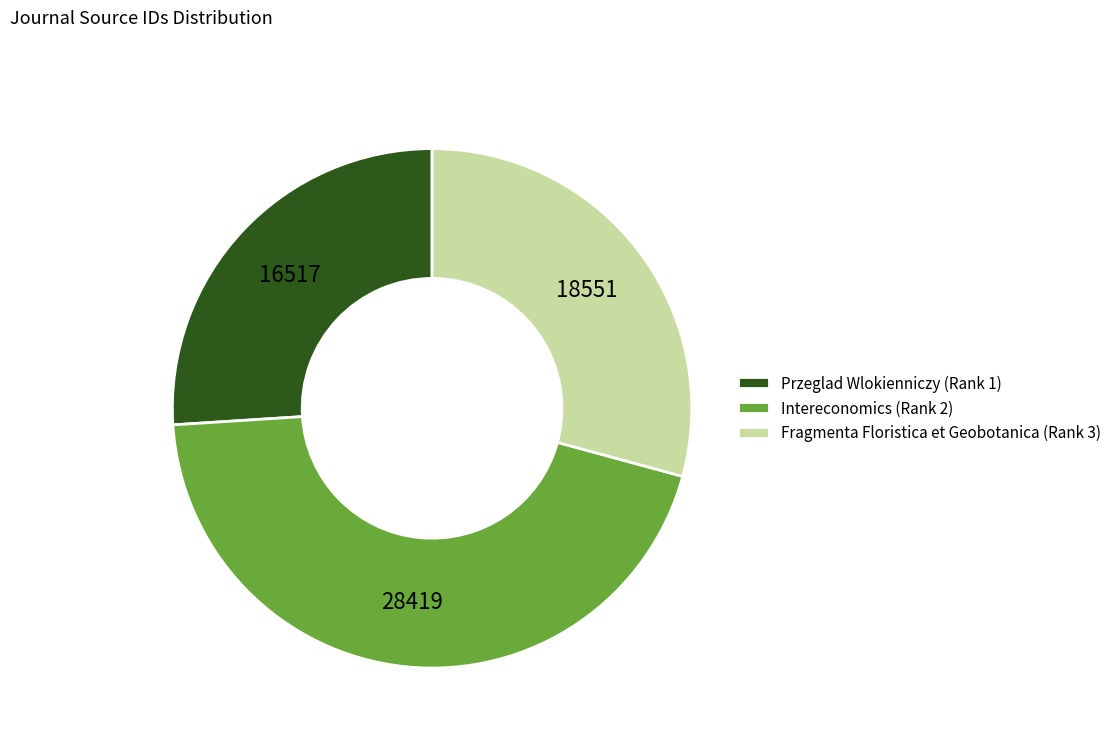

What is the smallest slice in the pie chart?

Przeglad Wlokienniczy (Rank 1)